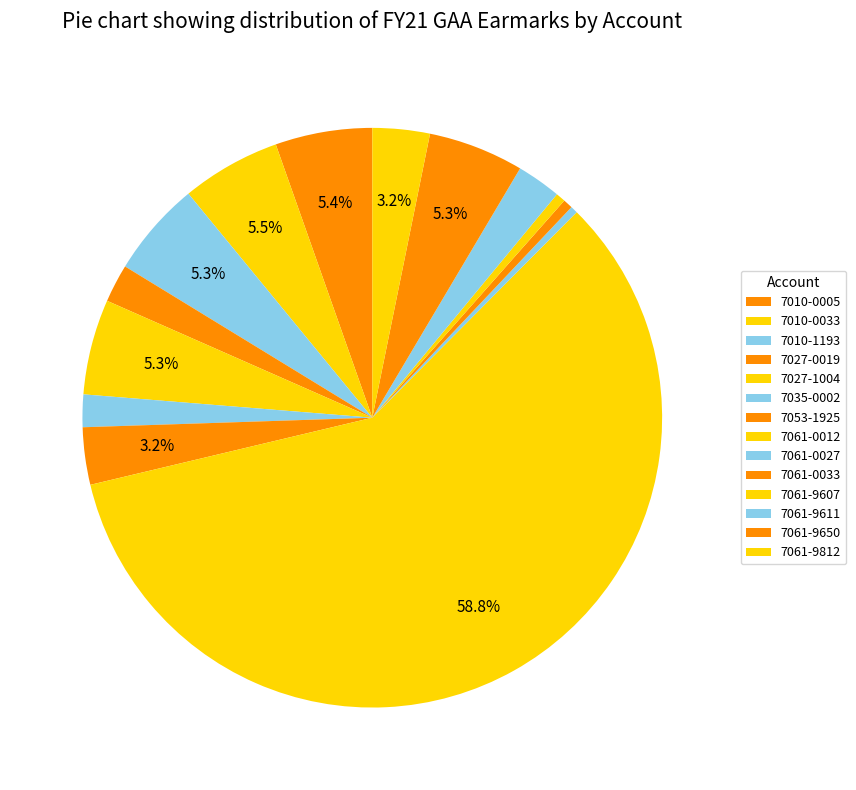

How many segments does this pie chart have?

14